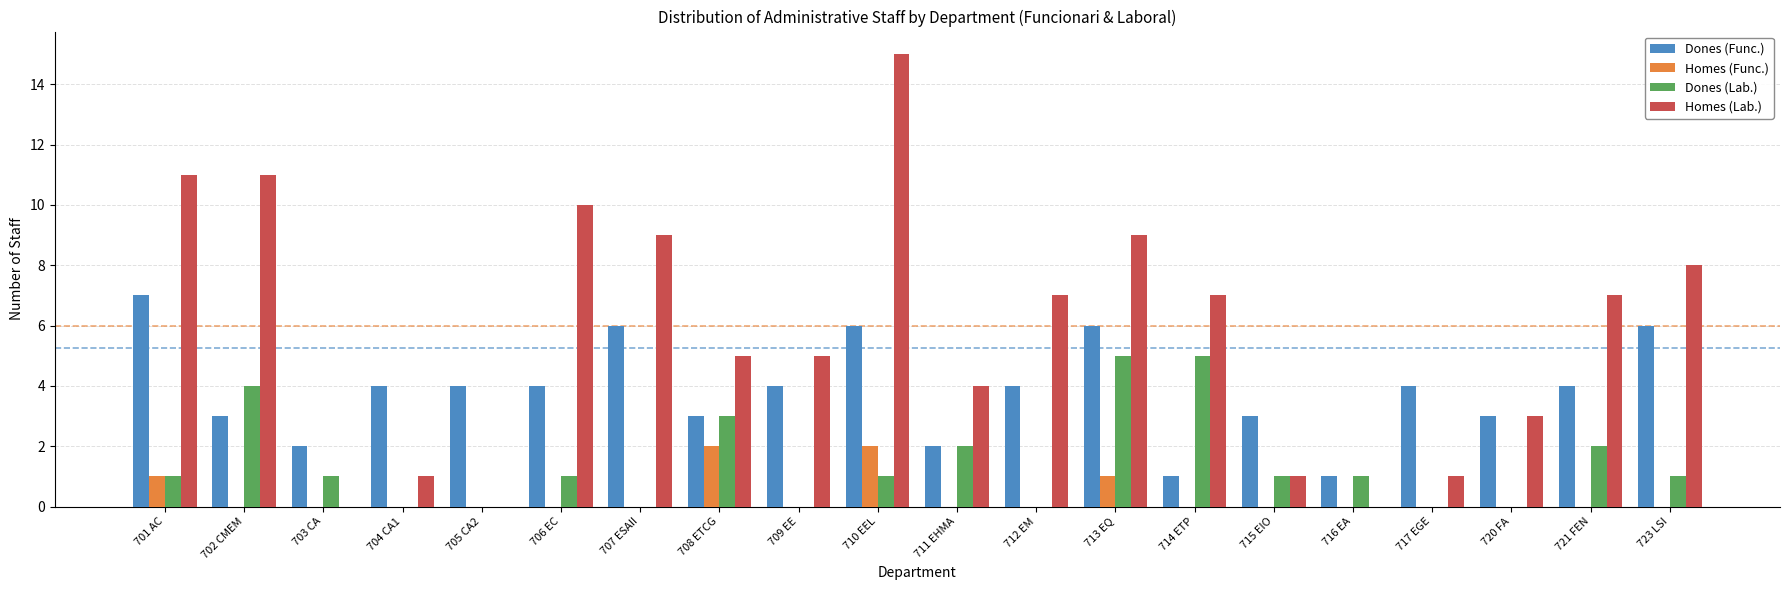

Is the value of Dones (Func.) at 713 EQ greater than the value of Homes (Lab.) at 708 ETCG?

Yes